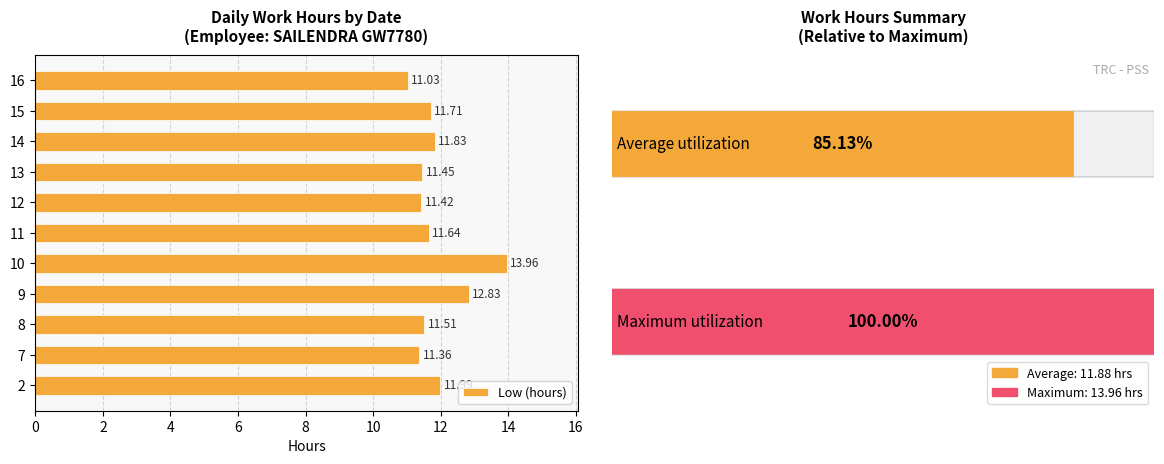

What is the difference between the maximum and second lowest values?

2.6